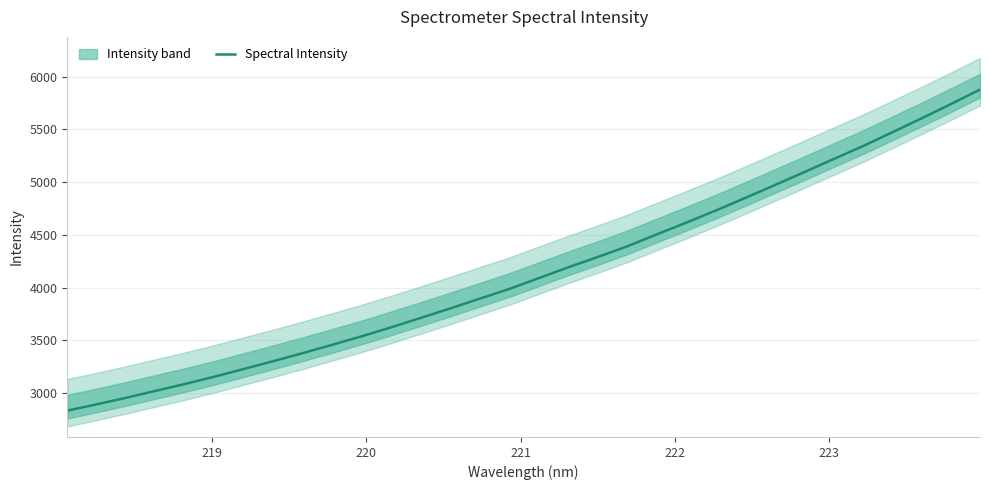

What is the average value?

4150.4